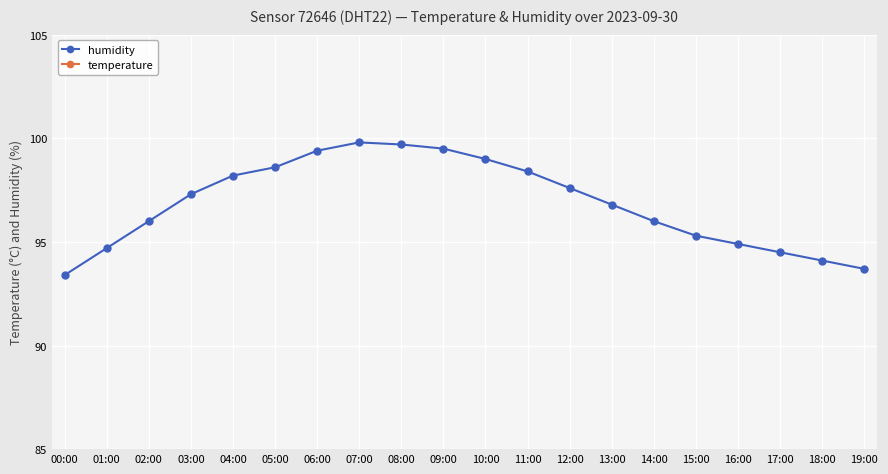

What is the difference between the highest and lowest values at 08:00?

86.3